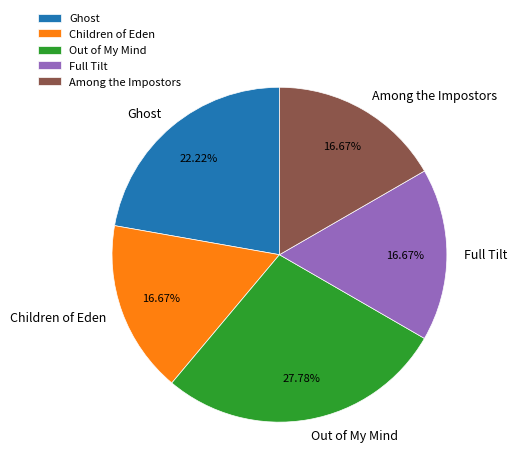

Which slice is the largest?

Out of My Mind